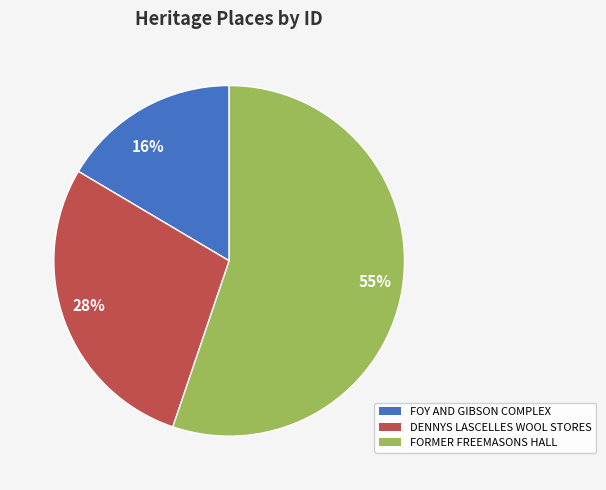

Rank the categories by value from highest to lowest.

55%, 28%, 16%